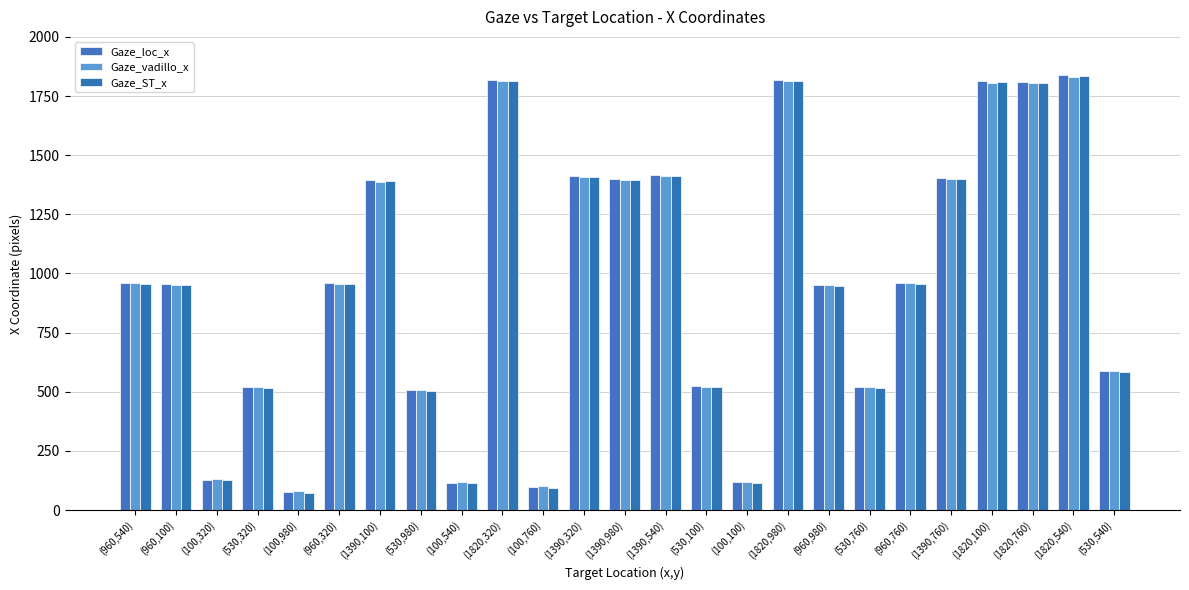

What is the difference between the Gaze_loc_x values at (530,100) and (960,540)?

436.9